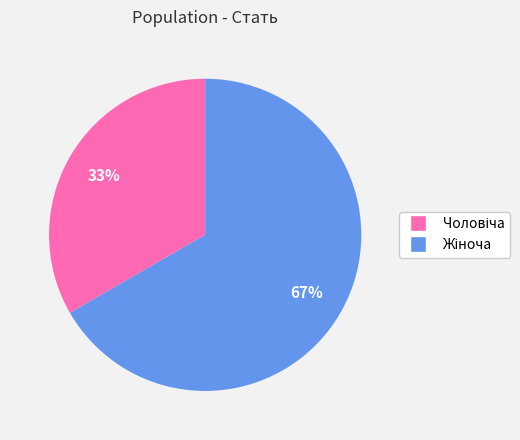

To the nearest percent, what is the average slice percentage?

50%